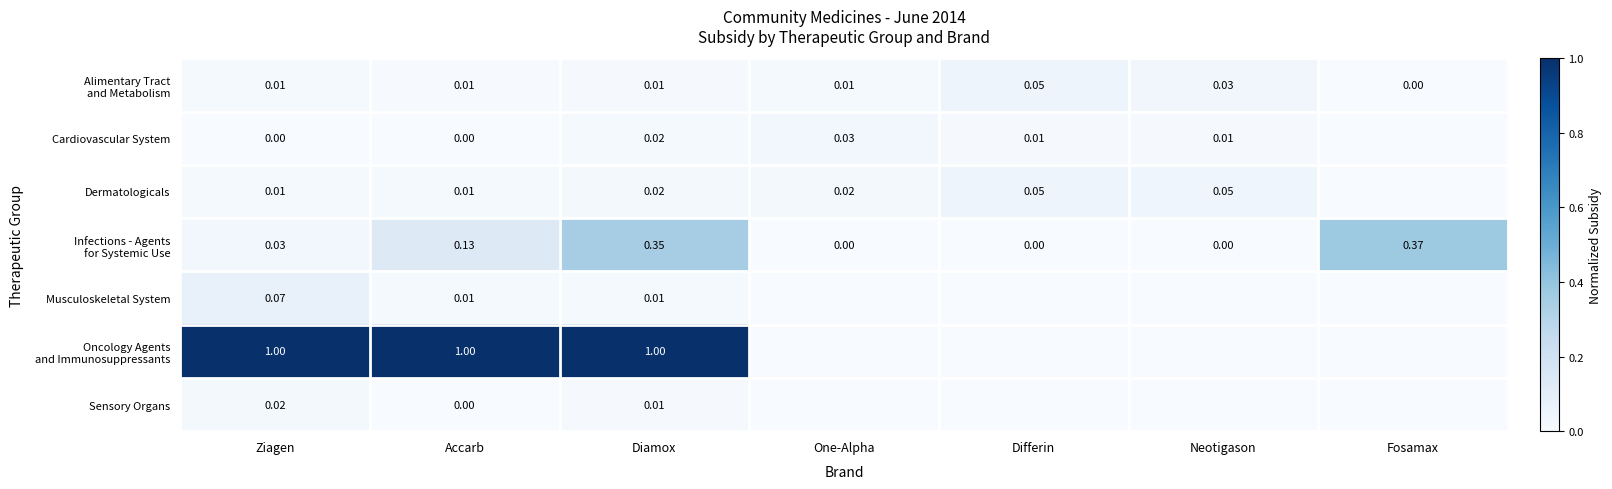

At which category is the sum across all series the highest?

Diamox